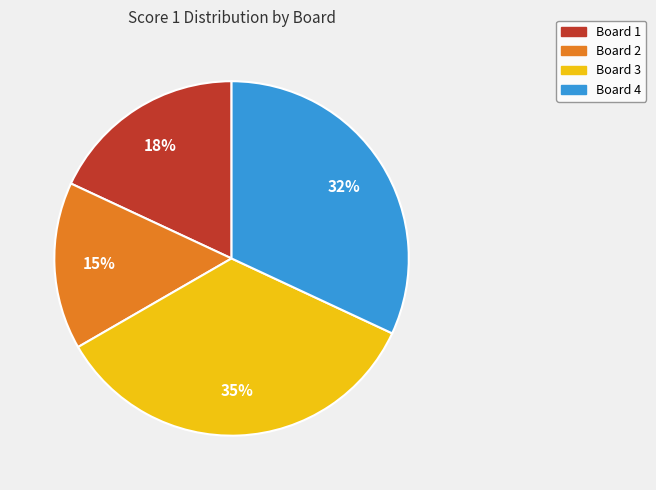

What is the smallest slice in the pie chart?

Board 2